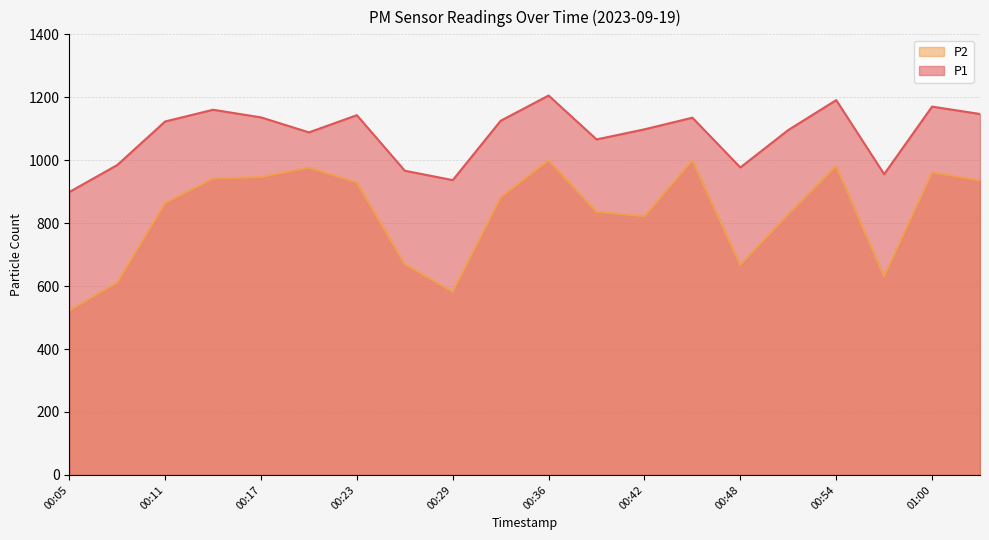

Rank the categories by P2 value from highest to lowest.

00:36, 00:45, 00:54, 00:20, 01:00, 00:17, 00:14, 01:03, 00:23, 00:33, 00:11, 00:39, 00:51, 00:42, 00:26, 00:48, 00:57, 00:08, 00:29, 00:05